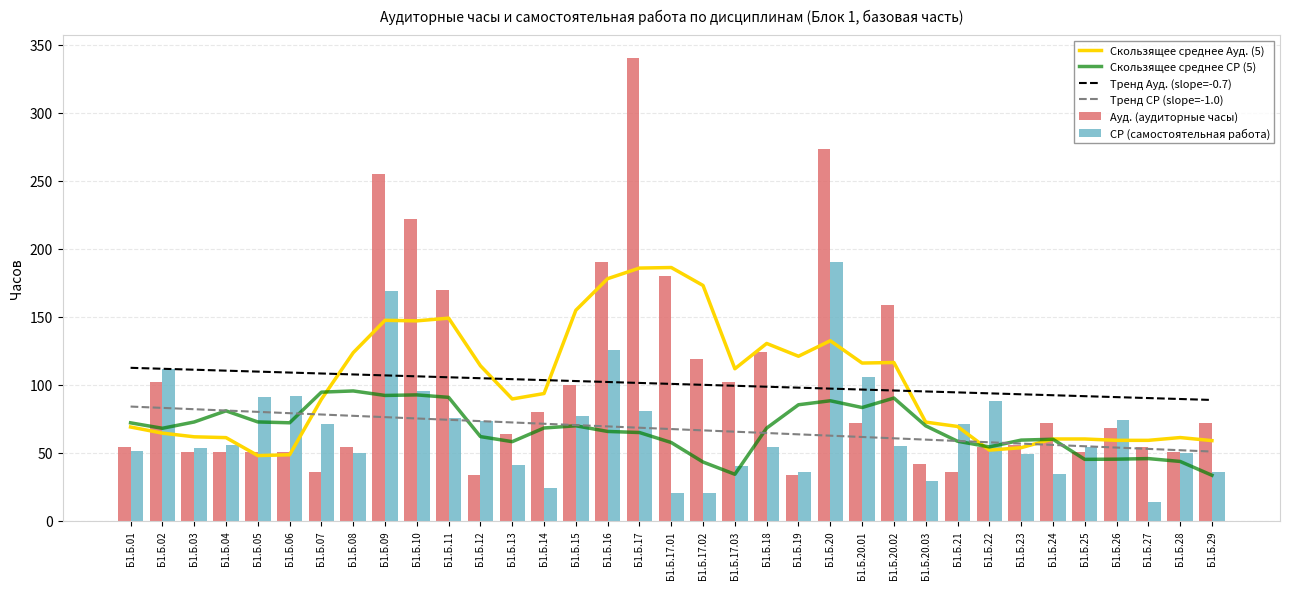

What is the maximum value for Скользящее среднее СР (5)?

95.5